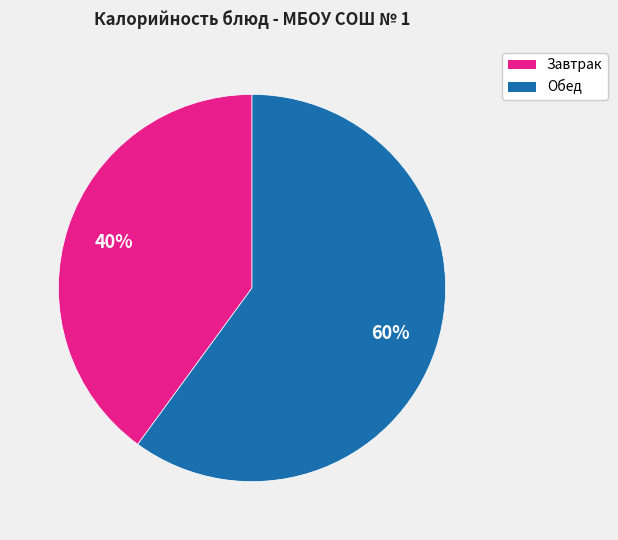

Is there a majority slice in this chart?

Yes